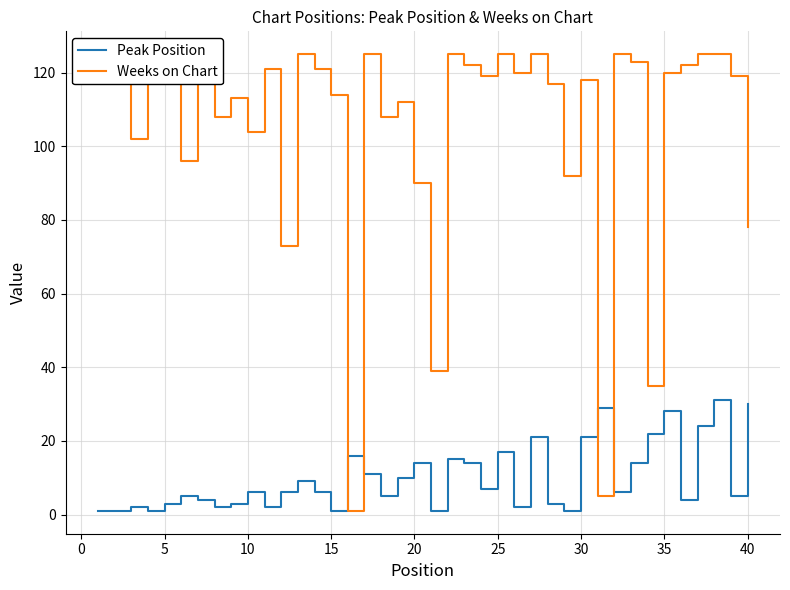

The value of Peak Position at 20 is 7. True or false?

False